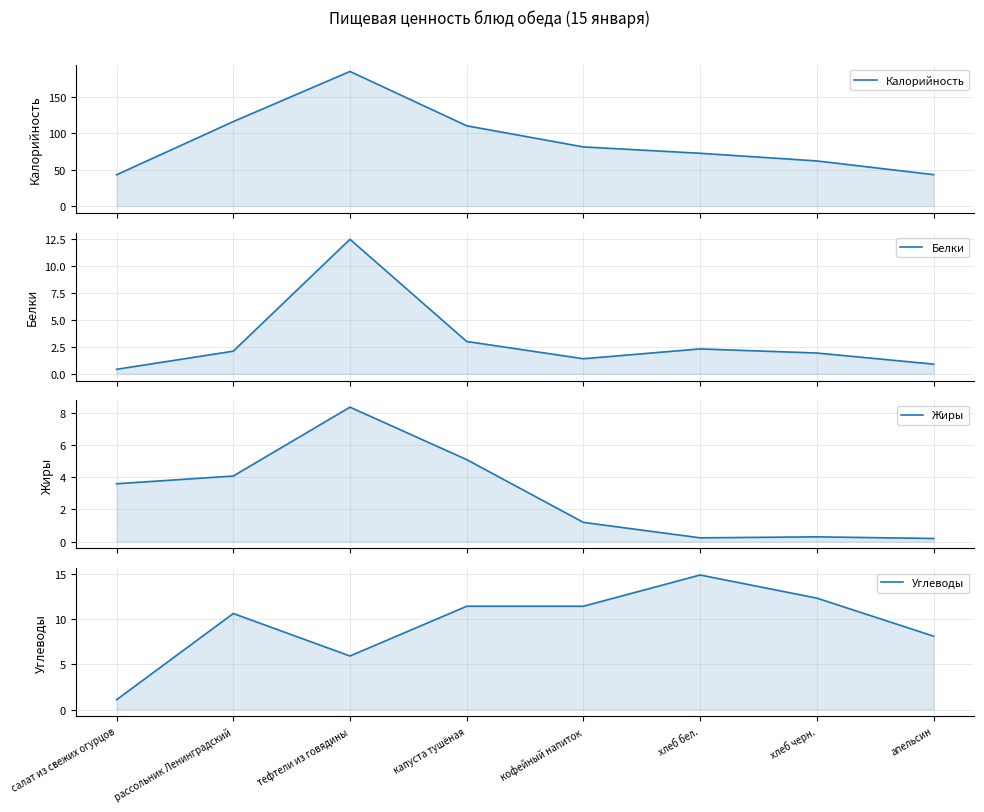

How many data points in Жиры are above 3?

4